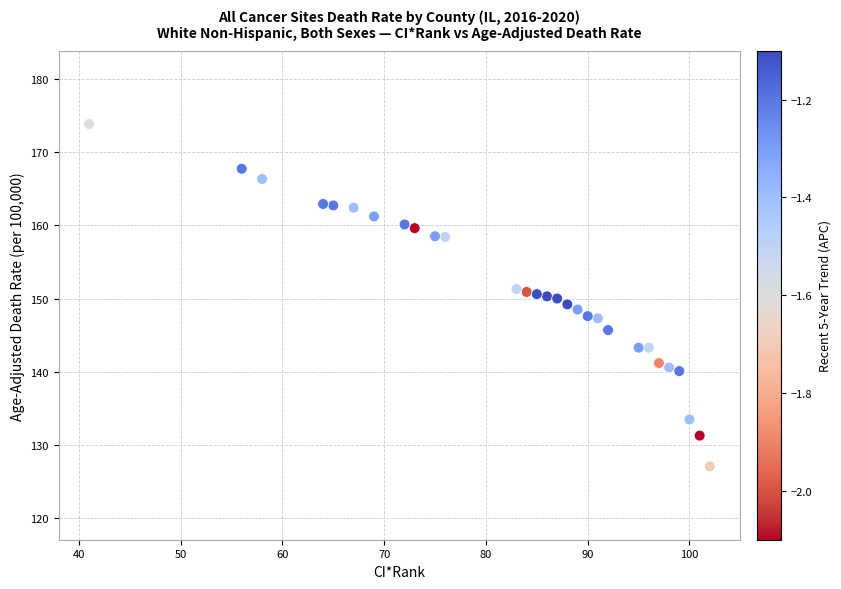

What is the range of Y values (max minus min)?

46.7